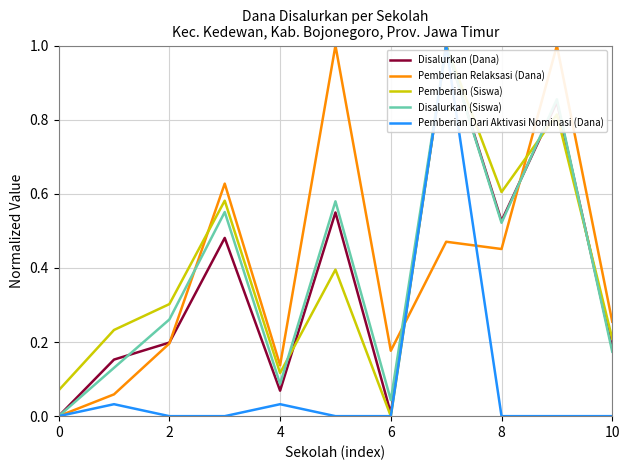

In Pemberian Relaksasi (Dana), how many points are lower than both neighbors (excluding endpoints)?

3